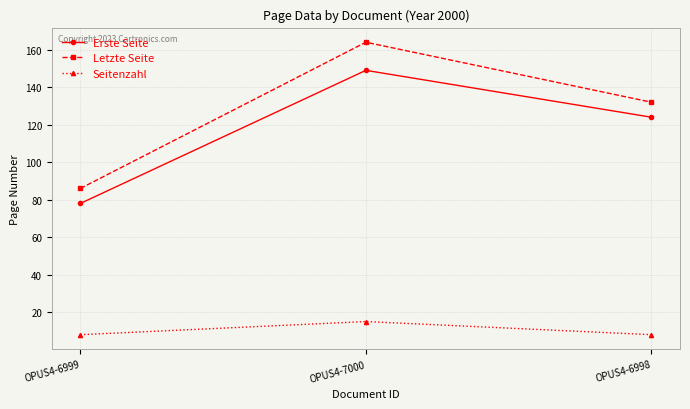

The Seitenzahl series shows 8 at OPUS4-6999. True or false?

True